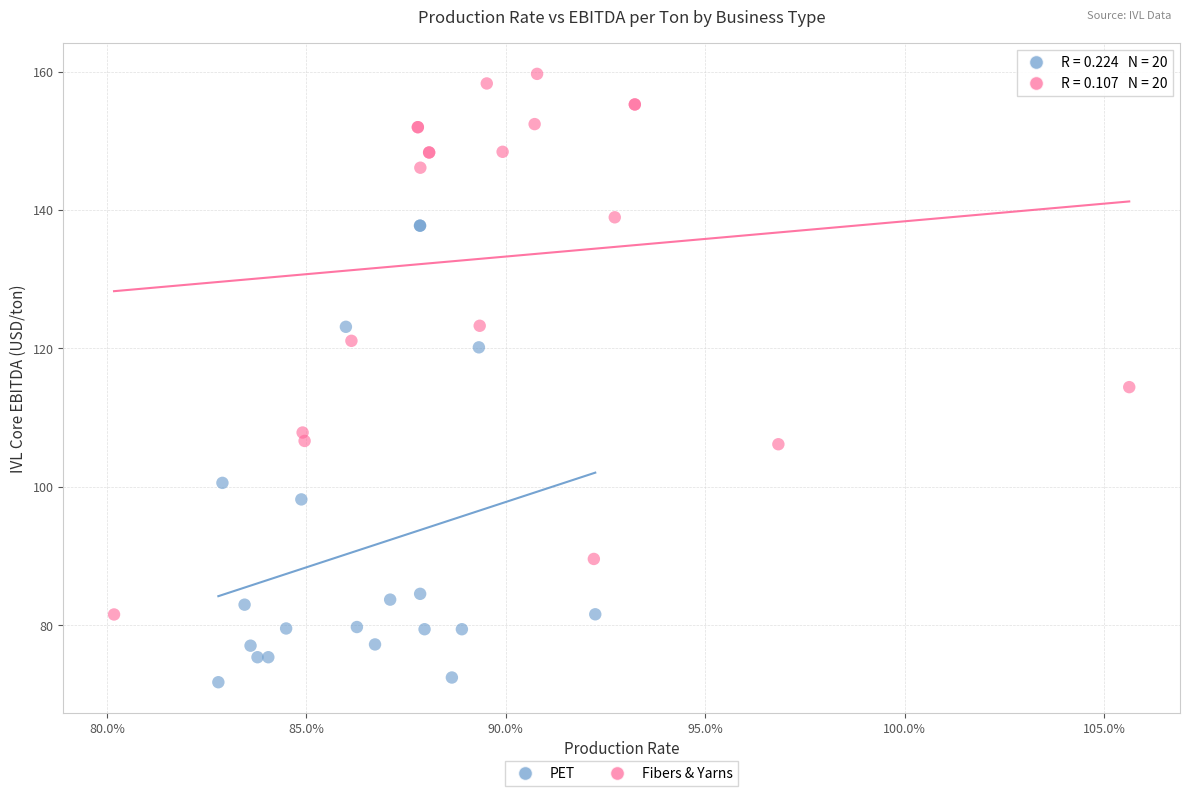

Which series reaches the maximum Y coordinate?

Fibers & Yarns